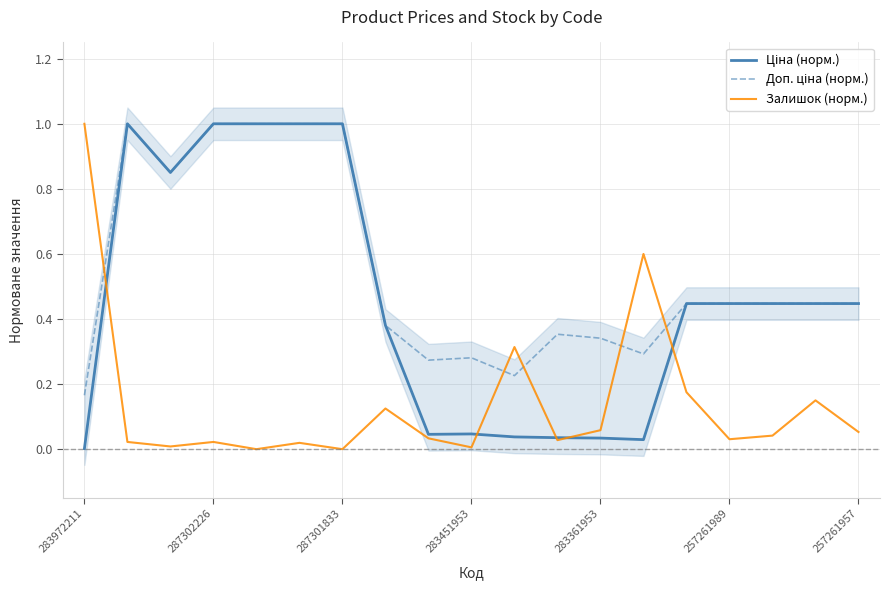

True or false: Ціна (норм.) has a value of 0.0 at 13.

False